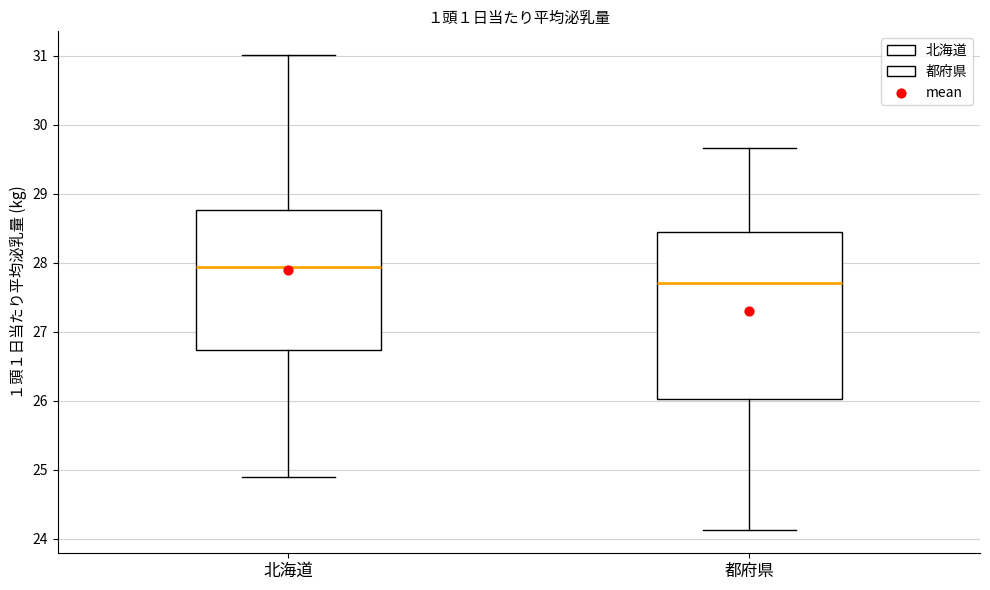

Reading left to right, read every box against the y-axis: the position of its median line, the range the box covers, and the ends of its whiskers. The values are not printed on the chart, so give them approximately, as read against the axis.

北海道: median 27.9, box 26.7 to 28.8, whiskers 24.9 to 31.0
都府県: median 27.7, box 26.0 to 28.4, whiskers 24.1 to 29.7